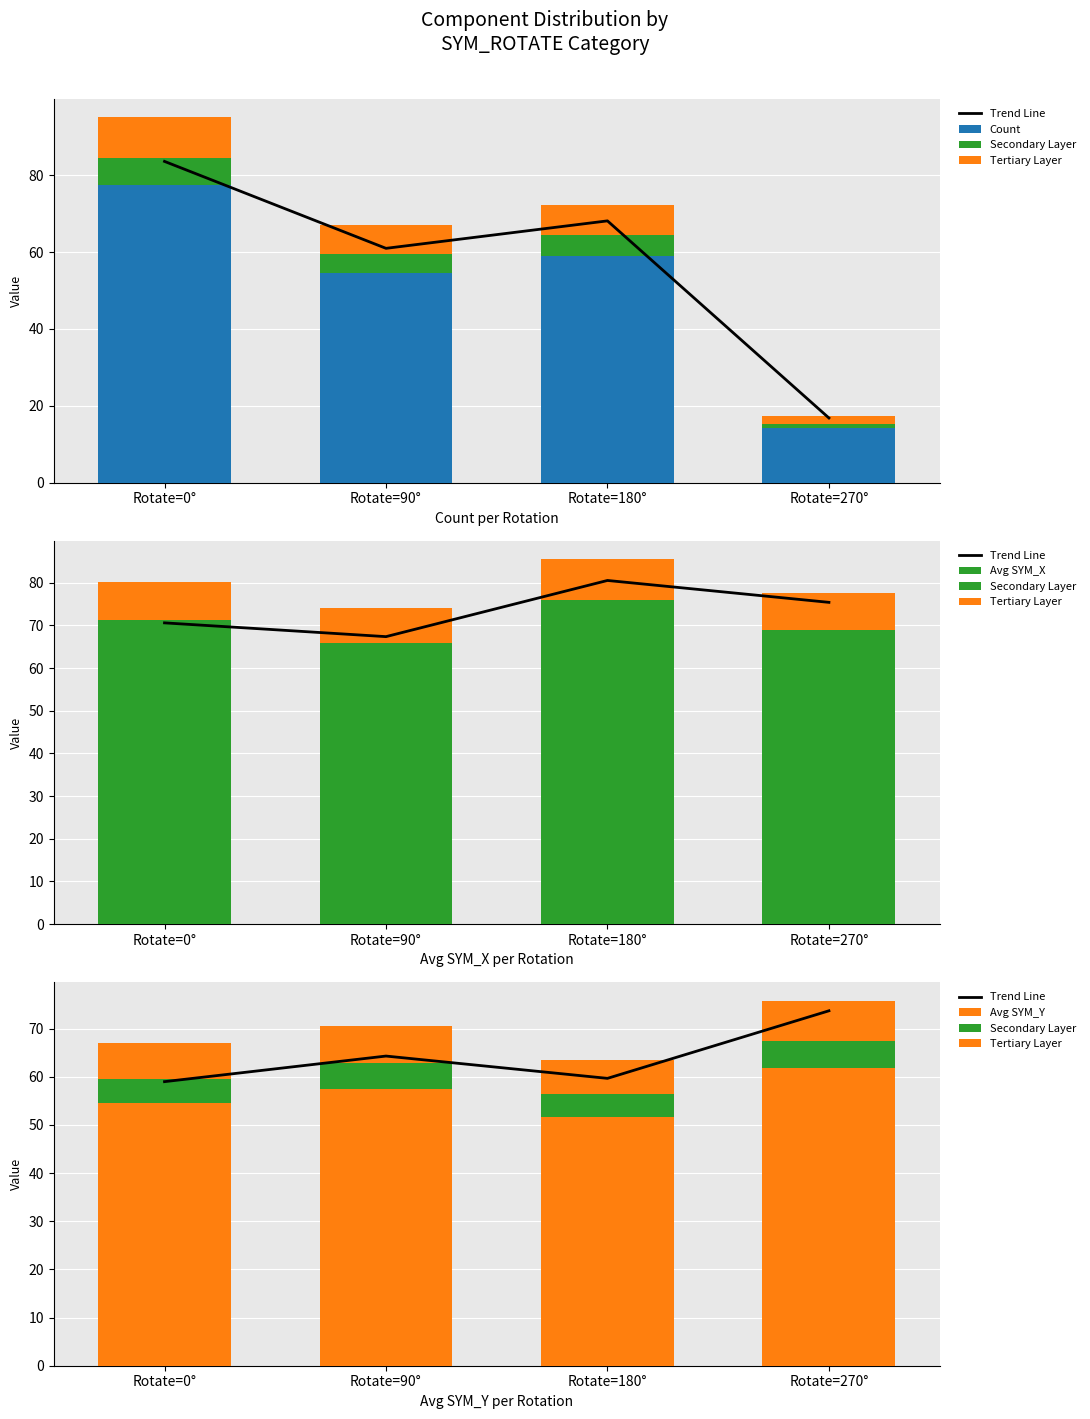

What is the maximum value for Avg SYM_Y?

70.2